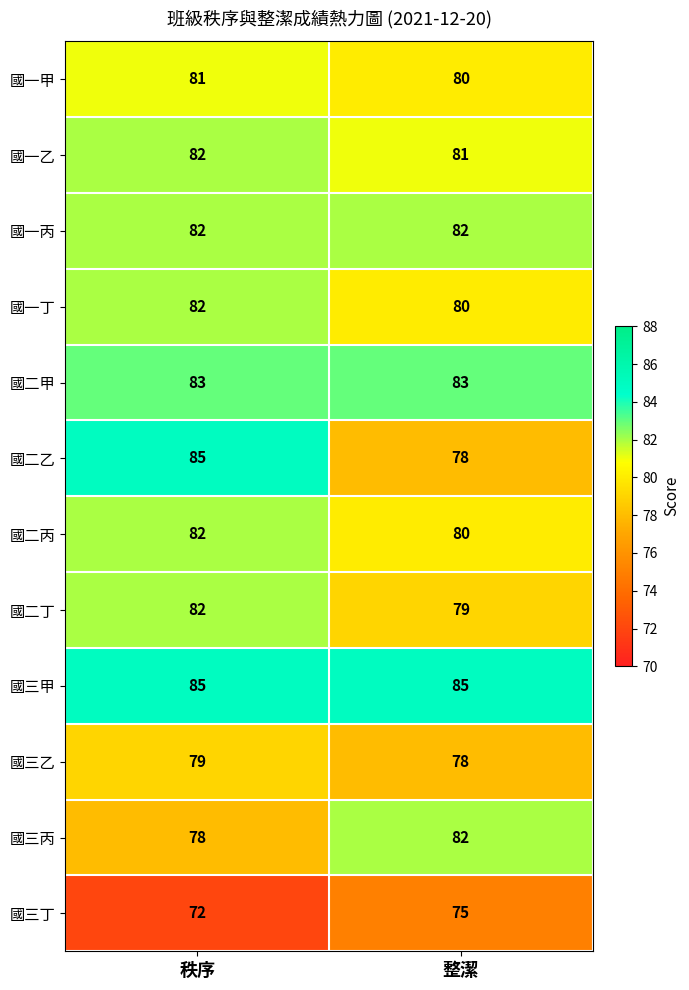

Reading left to right, list all the values displayed in this chart.

國一甲: 81	80
國一乙: 82	81
國一丙: 82	82
國一丁: 82	80
國二甲: 83	83
國二乙: 85	78
國二丙: 82	80
國二丁: 82	79
國三甲: 85	85
國三乙: 79	78
國三丙: 78	82
國三丁: 72	75